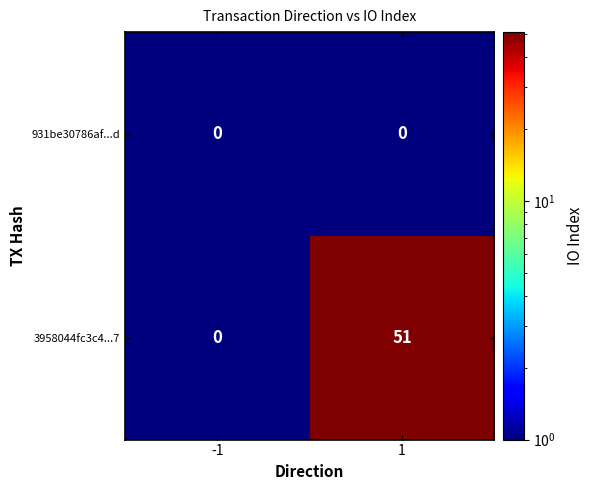

Reading left to right, what are all the values shown in this chart?

931be30786af...d: -1=0	1=0
3958044fc3c4...7: -1=0	1=51